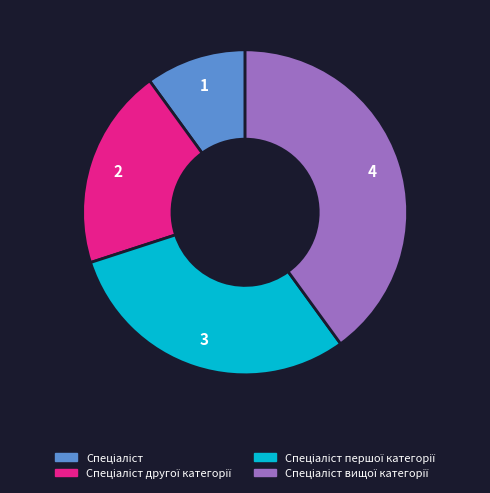

Is there any slice that represents more than half of the pie?

No